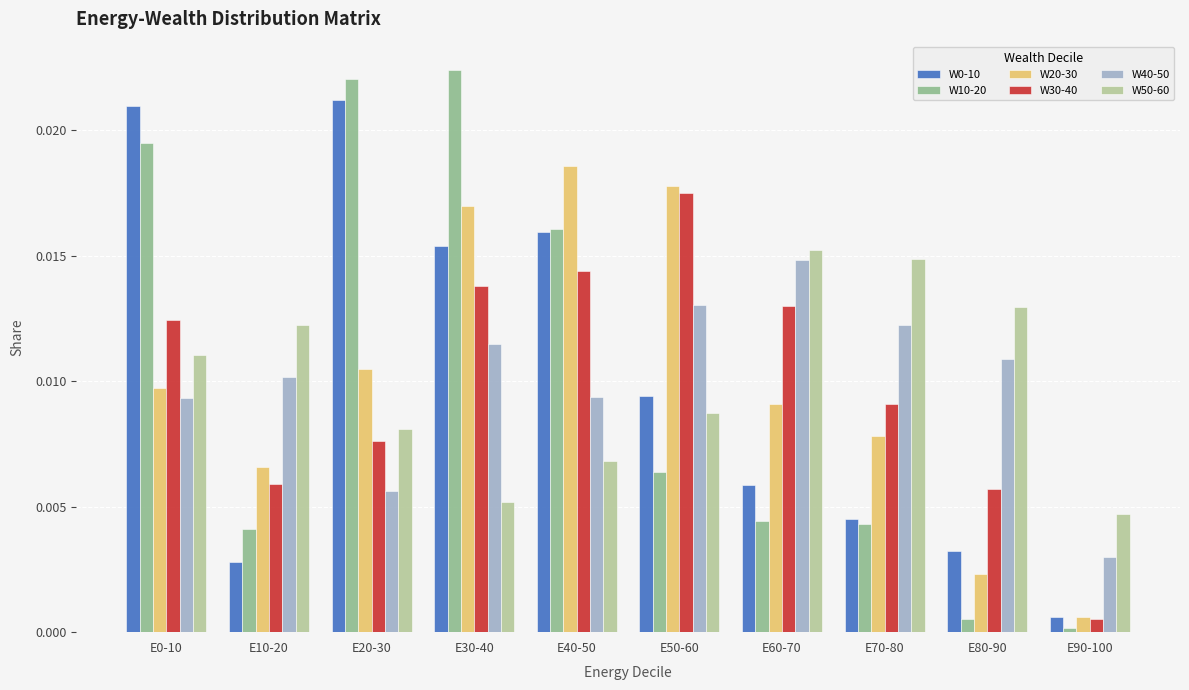

Where is W10-20 nearest to the value 0?

E90-100